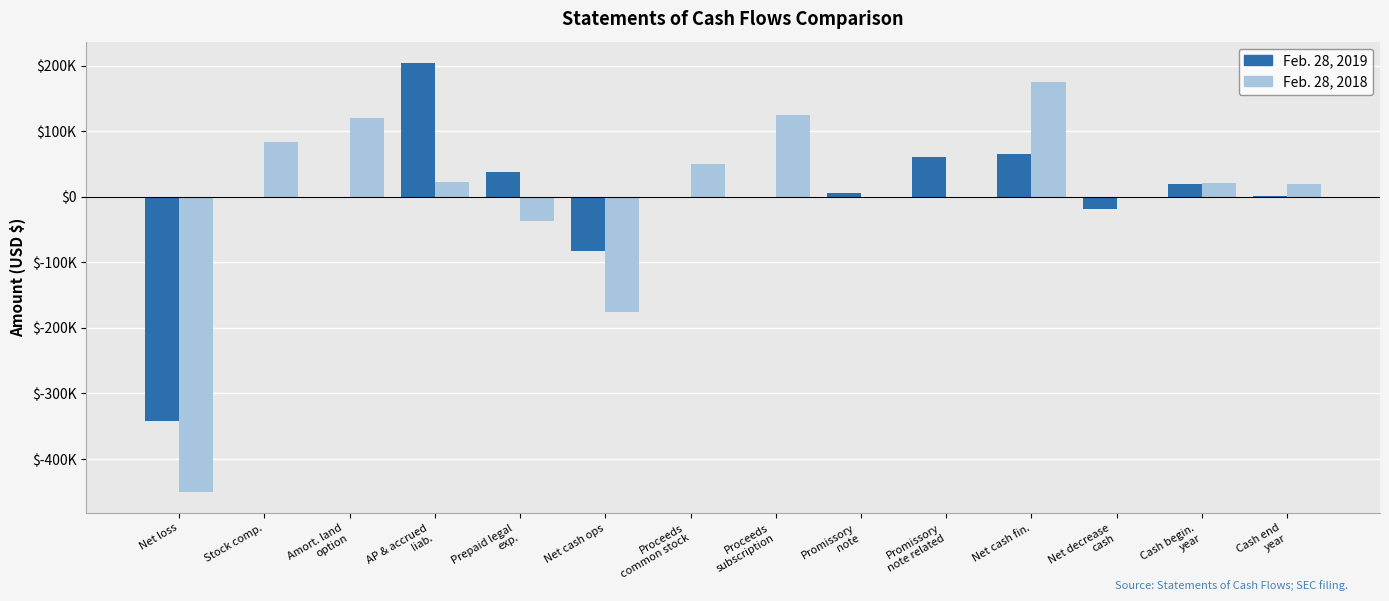

Reading left to right, list all the values displayed in this chart.

Feb. 28, 2019: -341791	0	0	203733	37500	-83286	0	0	5000	60000	65000	-18286	19864	1578
Feb. 28, 2018: -449613	83461	120033	23005	-37500	-175614	50000	125000	0	0	175000	-614	20478	19864